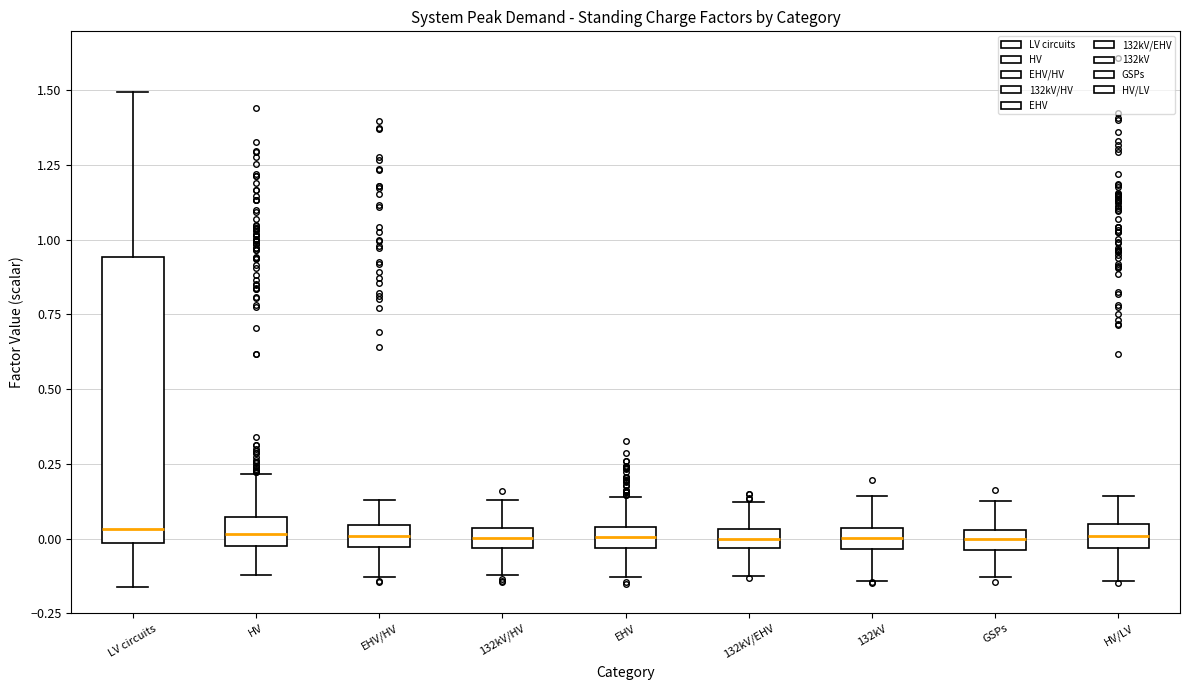

Where does the upper whisker of the box for GSPs end on the y-axis? The values are not printed on the chart, so give them approximately, as read against the axis.

0.15